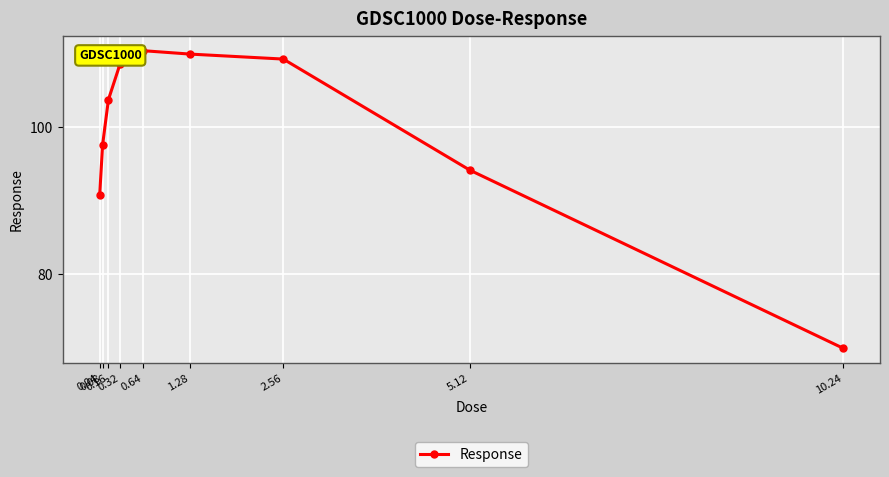

Where does the data first go above 103?

0.16